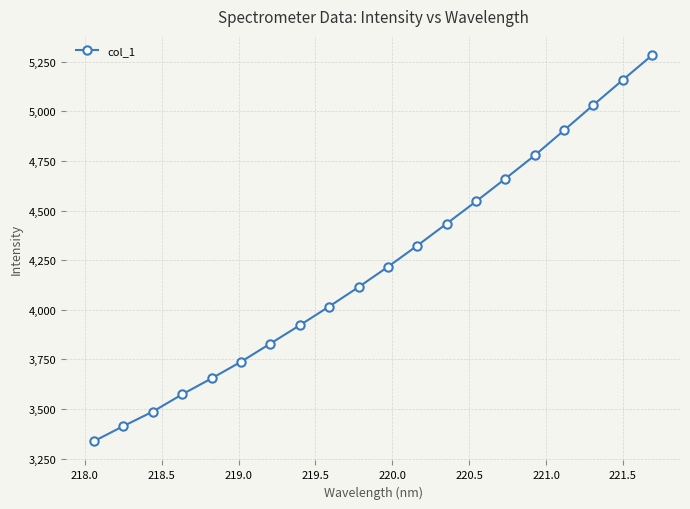

What is the smallest value displayed?

3337.9